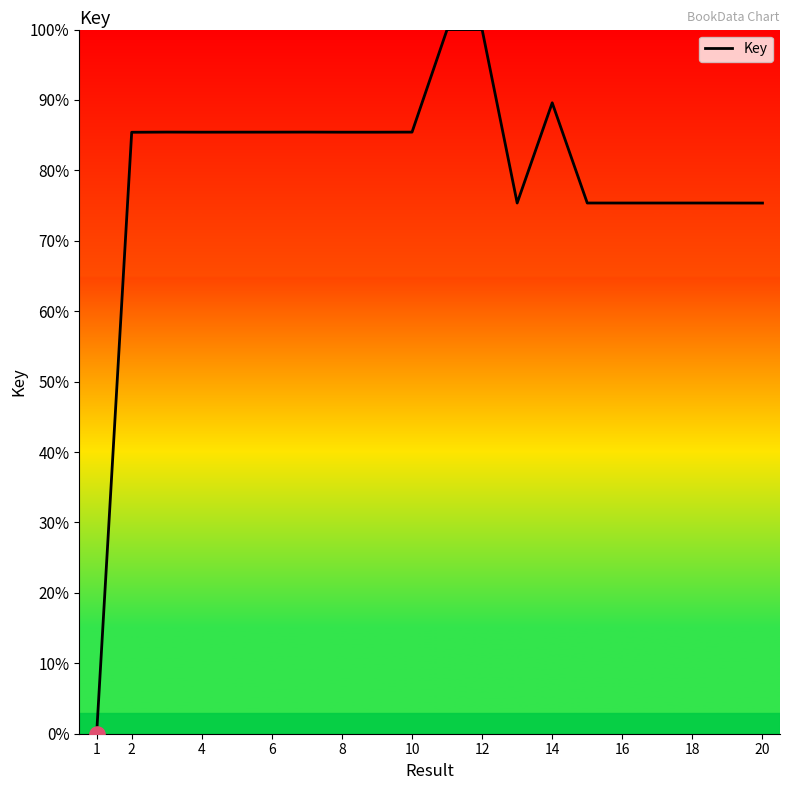

What is the ratio of the value at 14 to the value at 10?

1.0